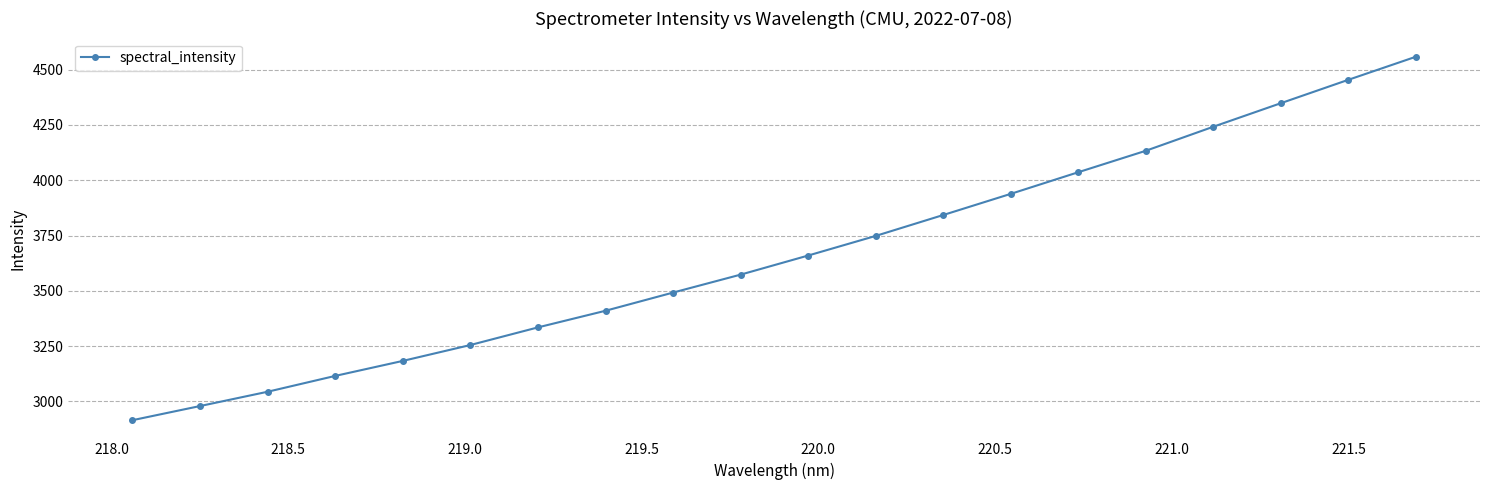

What is the greatest value displayed?

4558.7